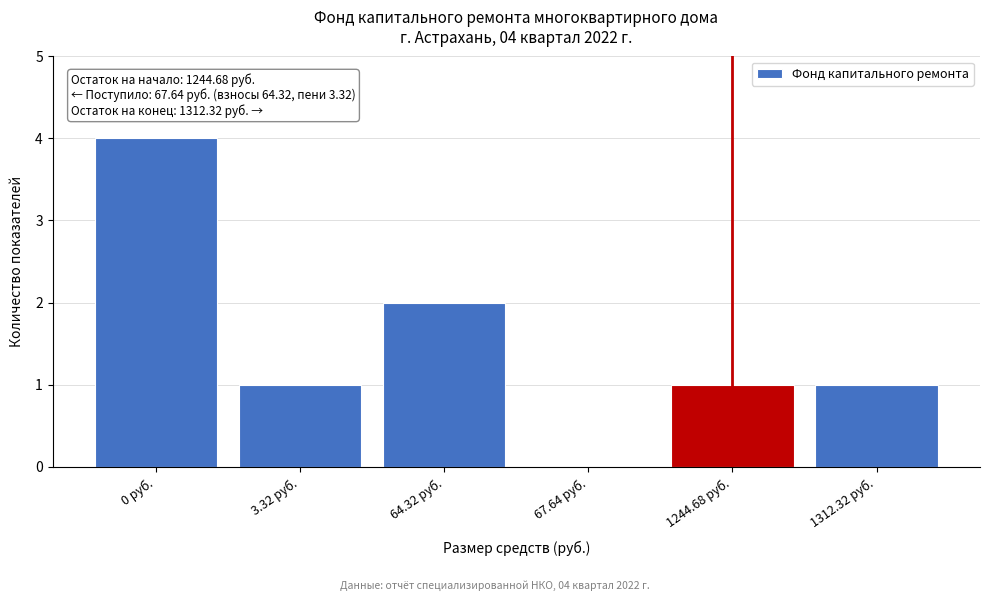

Reading left to right, transcribe all the data shown in this chart.

0 руб.=4	3.32 руб.=1	64.32 руб.=2	67.64 руб.=0	1244.68 руб.=1	1312.32 руб.=1